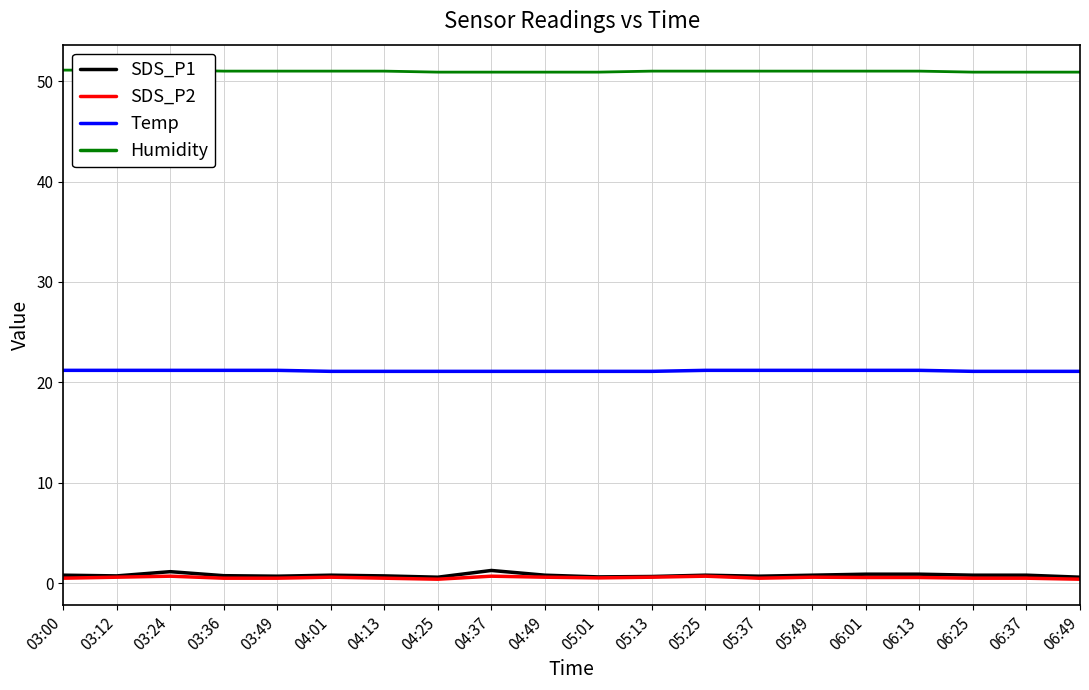

What is the difference between the maximum and minimum values in the Humidity series?

0.2